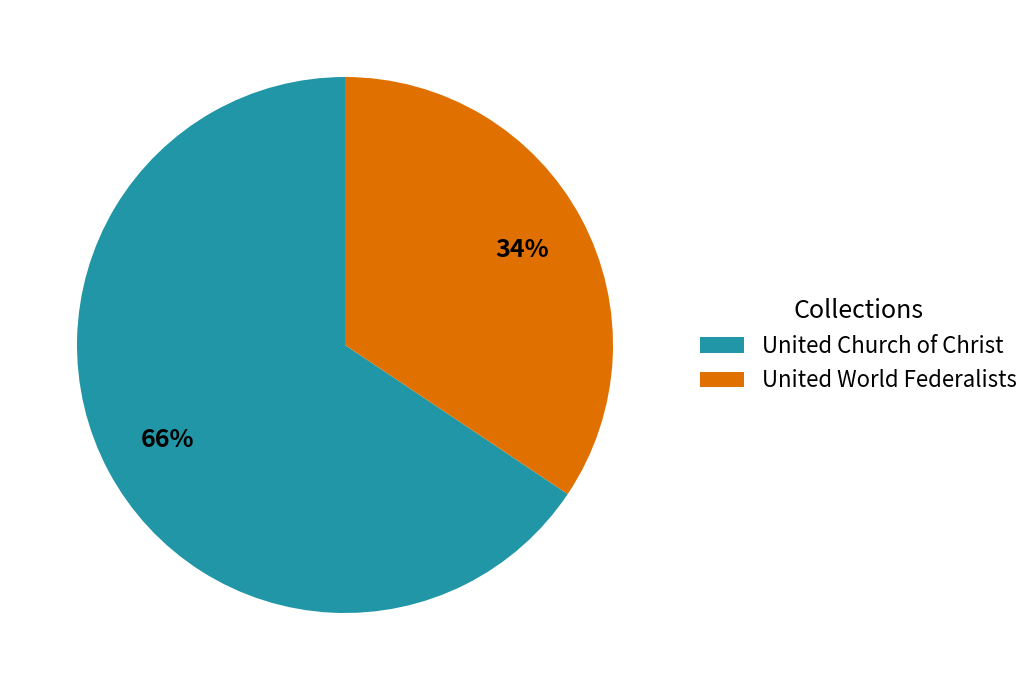

To the nearest percent, what is the average slice percentage?

50%